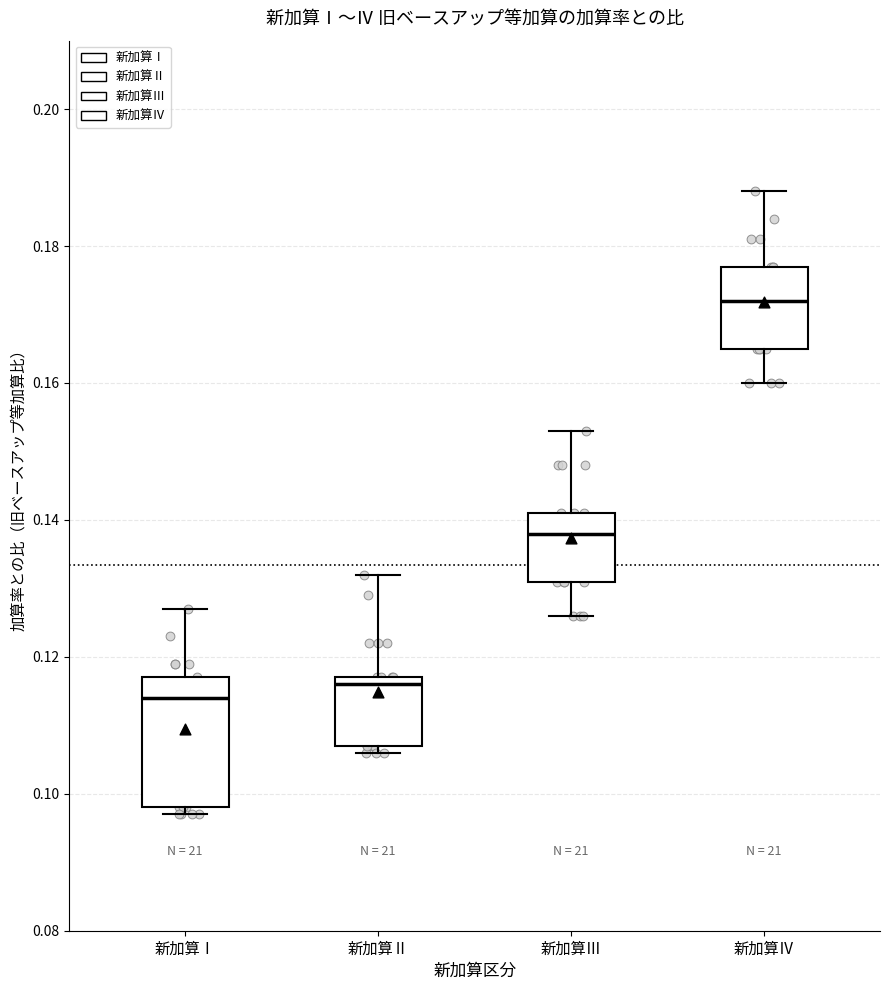

Which box has the lowest median line?

新加算Ⅰ